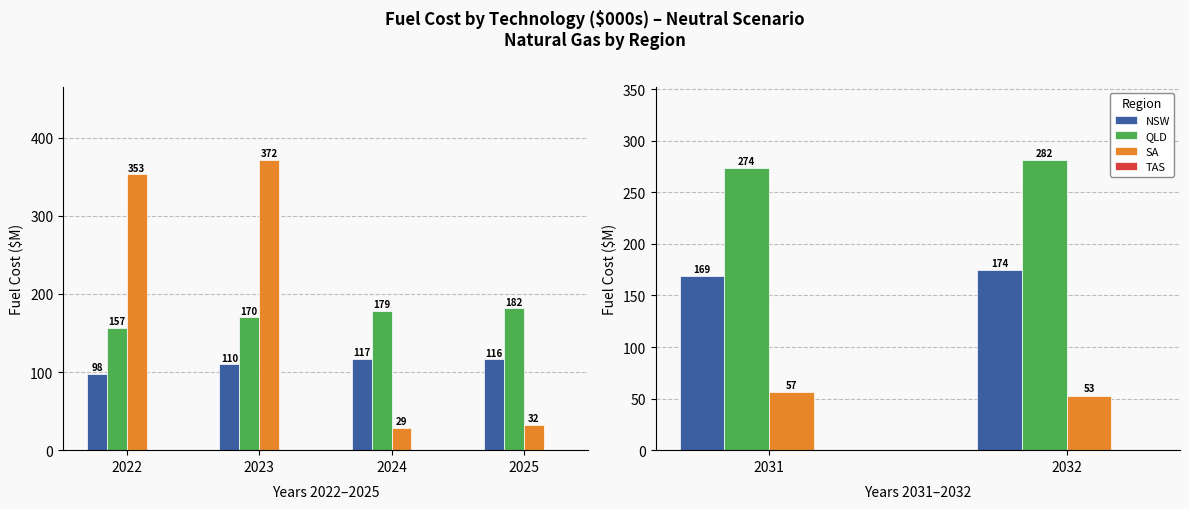

Which label corresponds to the largest value in the chart?

2032